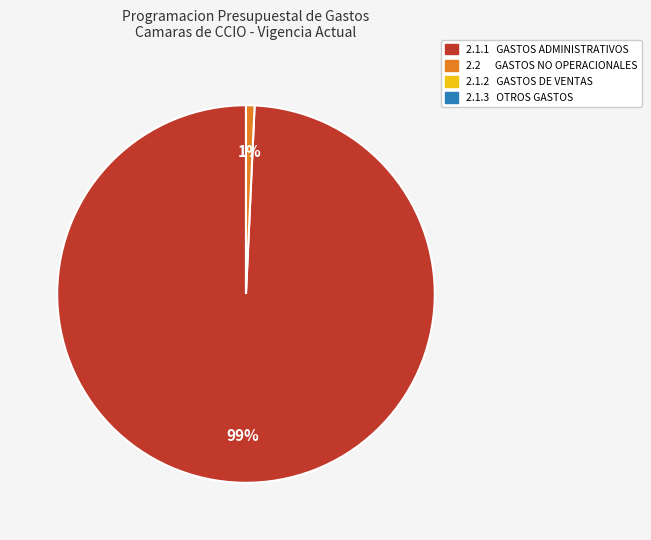

To the nearest percent, what is the average slice percentage?

50%